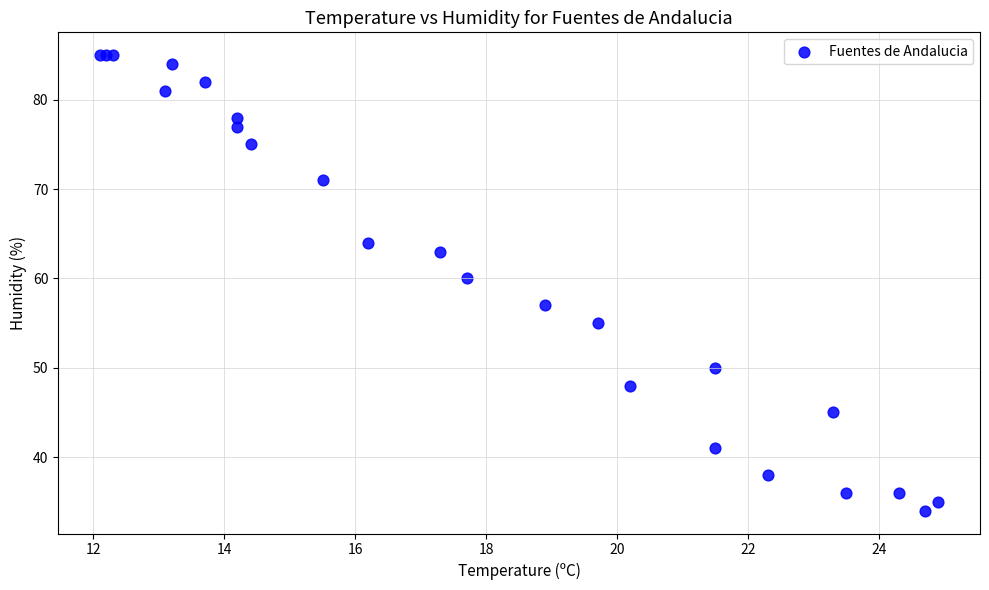

What Y value in the scatter plot is closest to 59?

60